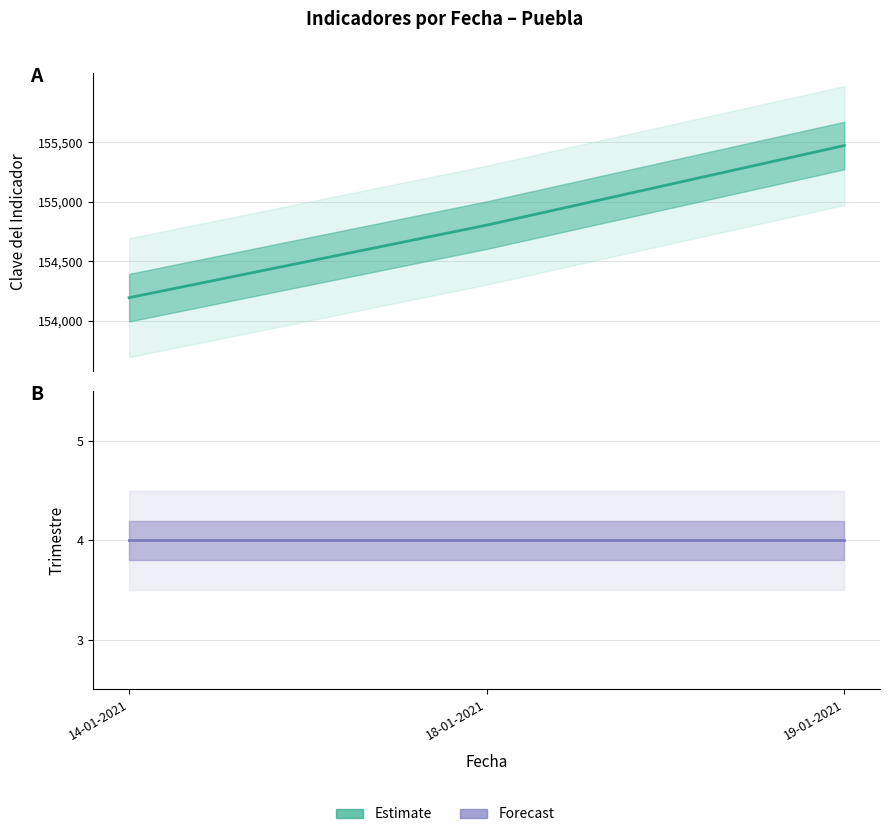

What is the total value across all series at 19-01-2021?

155477